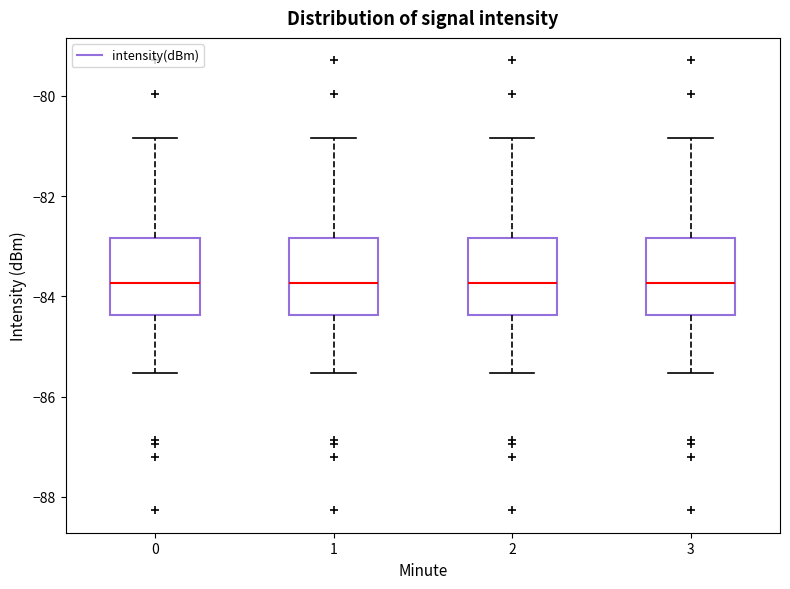

Reading left to right, read every box against the y-axis: the position of its median line, the range the box covers, and the ends of its whiskers. The values are not printed on the chart, so give them approximately, as read against the axis.

0: median -83.8, box -84.4 to -82.8, whiskers -85.6 to -80.8
1: median -83.8, box -84.4 to -82.8, whiskers -85.6 to -80.8
2: median -83.8, box -84.4 to -82.8, whiskers -85.6 to -80.8
3: median -83.8, box -84.4 to -82.8, whiskers -85.6 to -80.8